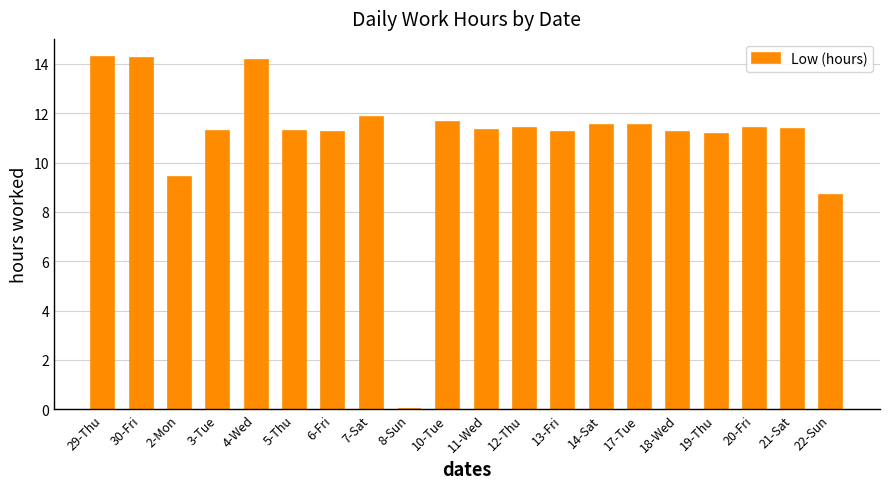

At which label is the value closest to 7?

22-Sun